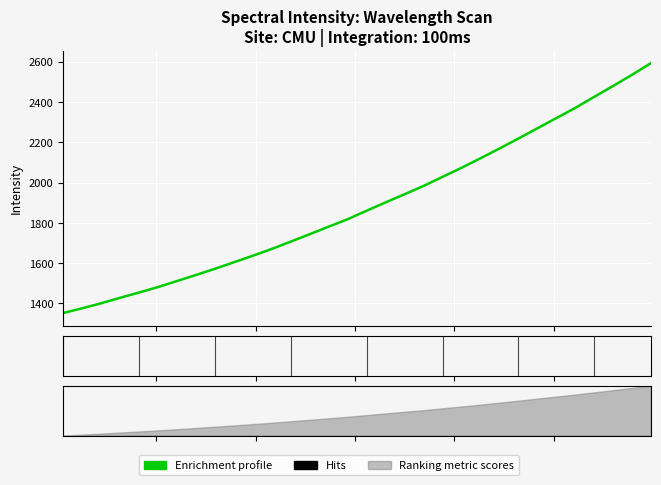

What is the difference between the values at 219.589 and 220.7354?

209.3